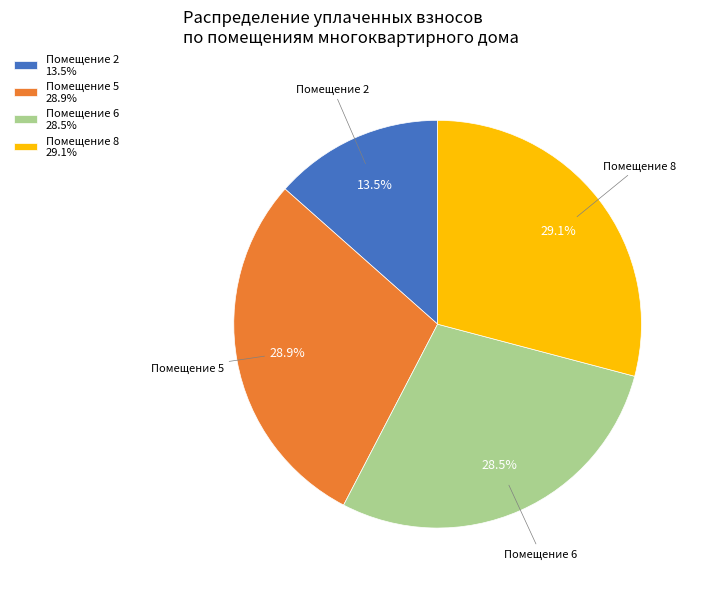

To the nearest percent, what is the average slice percentage?

25%